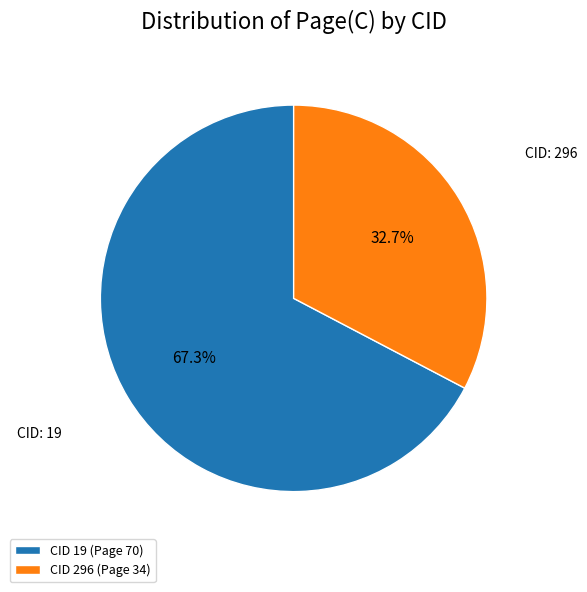

What is the smallest slice in the pie chart?

CID 296 (Page 34)